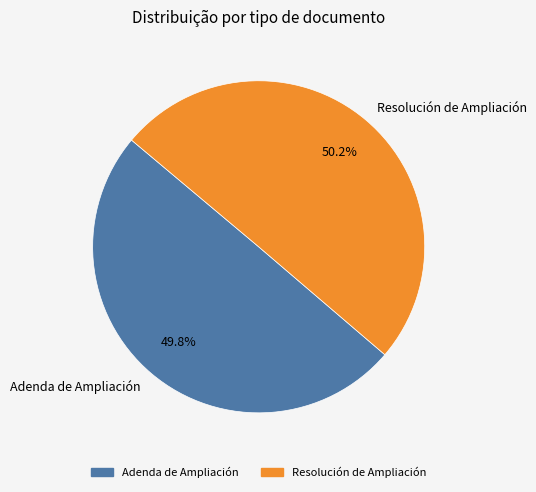

Is there a majority slice in this chart?

Yes